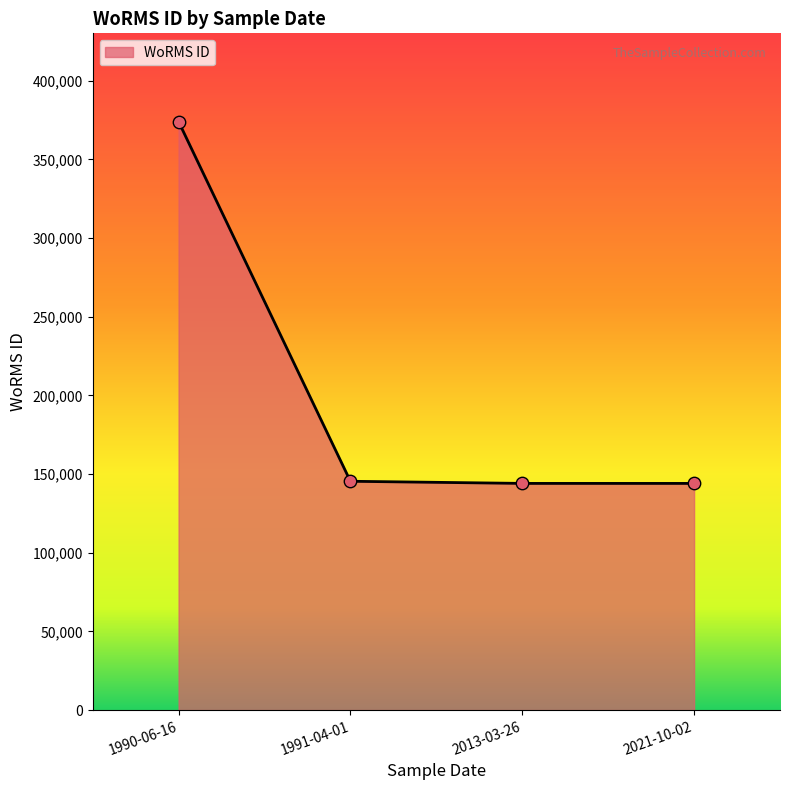

What is the ratio of the value at 2013-03-26 to the value at 1991-04-01?

1.0